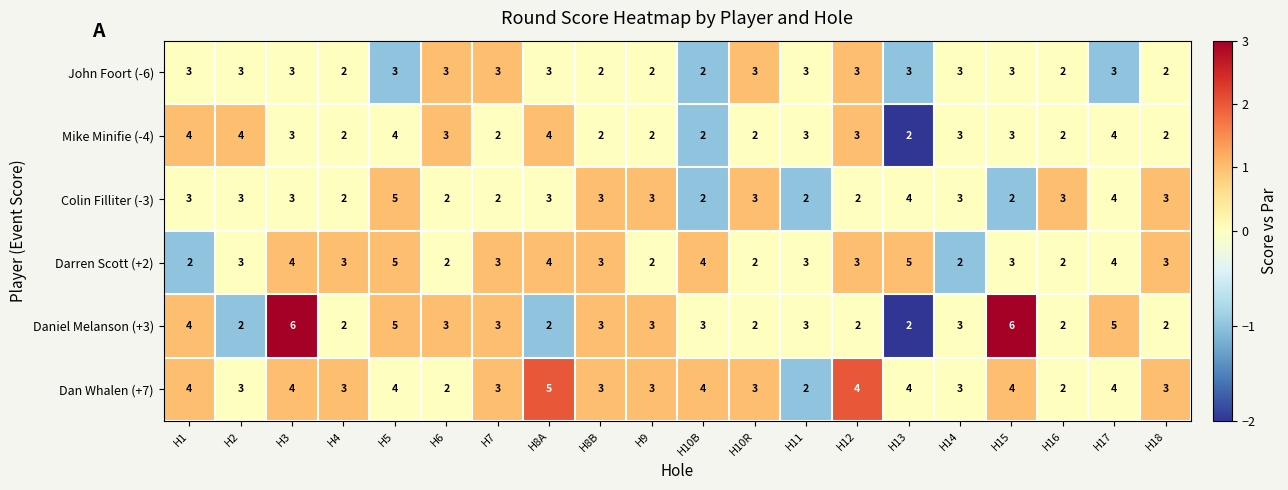

Which series has the largest range (max minus min)?

Daniel Melanson (+3)